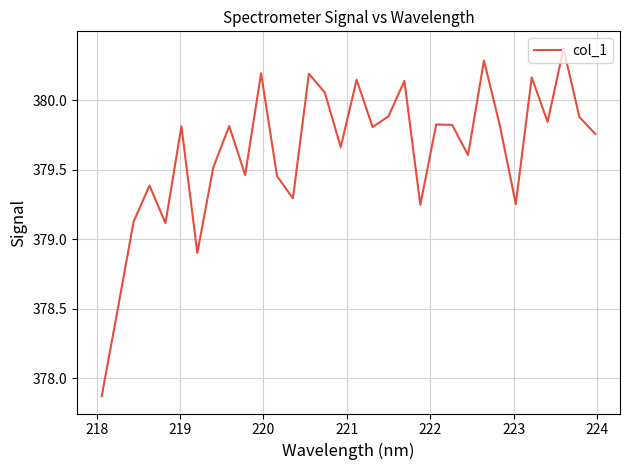

Is this an area chart (filled region under the line)?

No